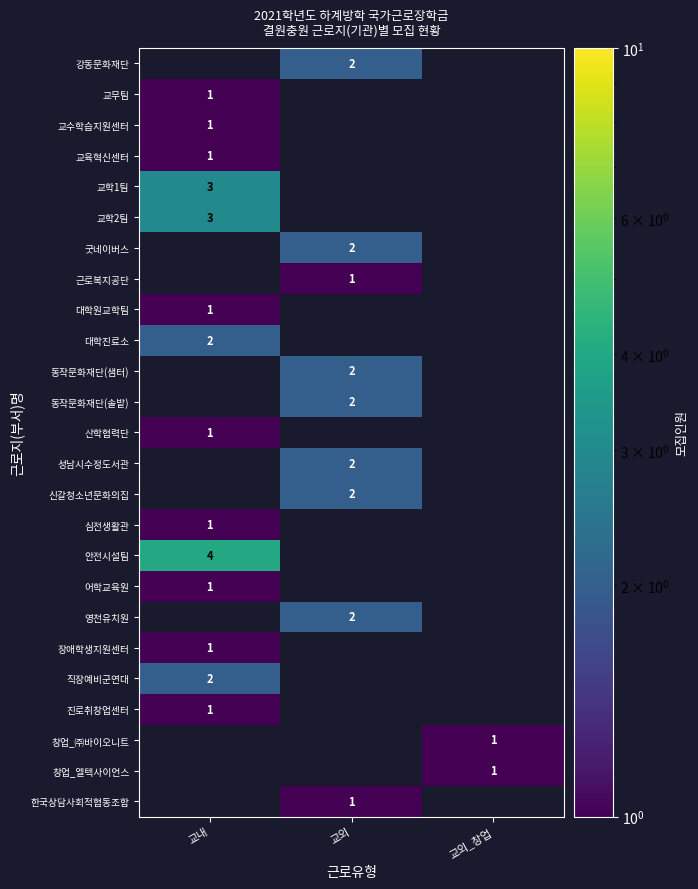

How many data points does each series have?

3